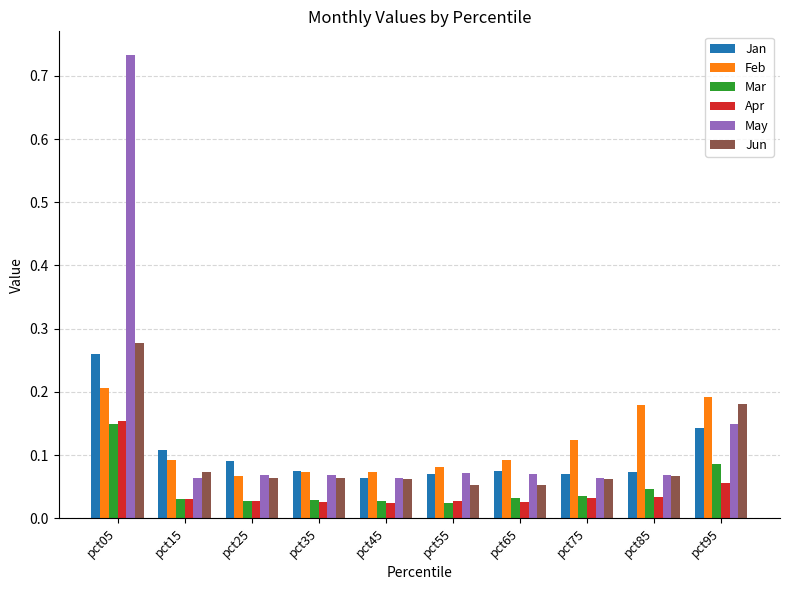

Which category has the highest value across all series?

pct05